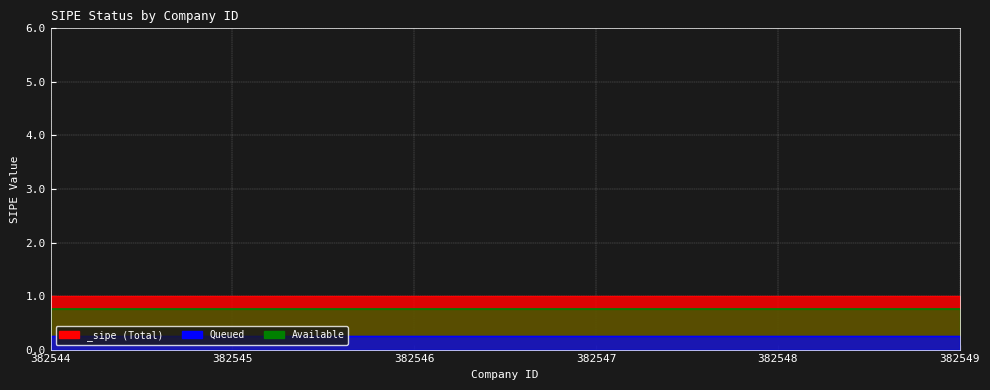

How many lines are shown in the chart?

2